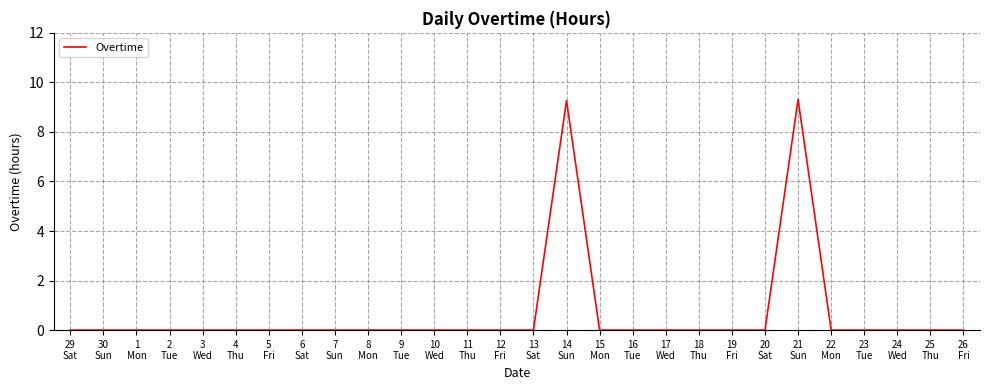

True or false: the data shows 6.4 at 12
Fri.

False